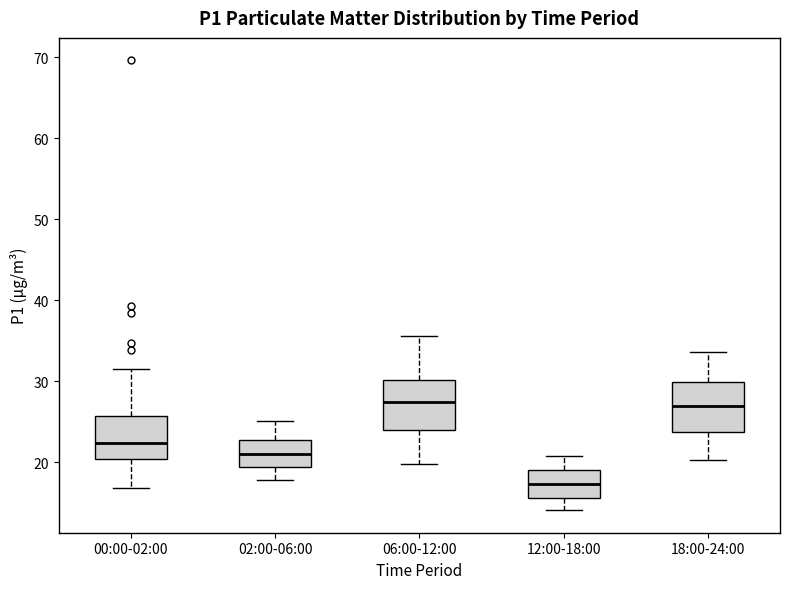

Reading left to right, transcribe this box plot: for each box, give where its median line is, the range the box spans, and where its two whiskers end, as read against the y-axis. The values are not printed on the chart, so give them approximately, as read against the axis.

00:00-02:00: median 22, box 20 to 26, whiskers 17 to 32
02:00-06:00: median 21, box 19 to 23, whiskers 18 to 25
06:00-12:00: median 27, box 24 to 30, whiskers 20 to 36
12:00-18:00: median 17, box 16 to 19, whiskers 14 to 21
18:00-24:00: median 27, box 24 to 30, whiskers 20 to 34